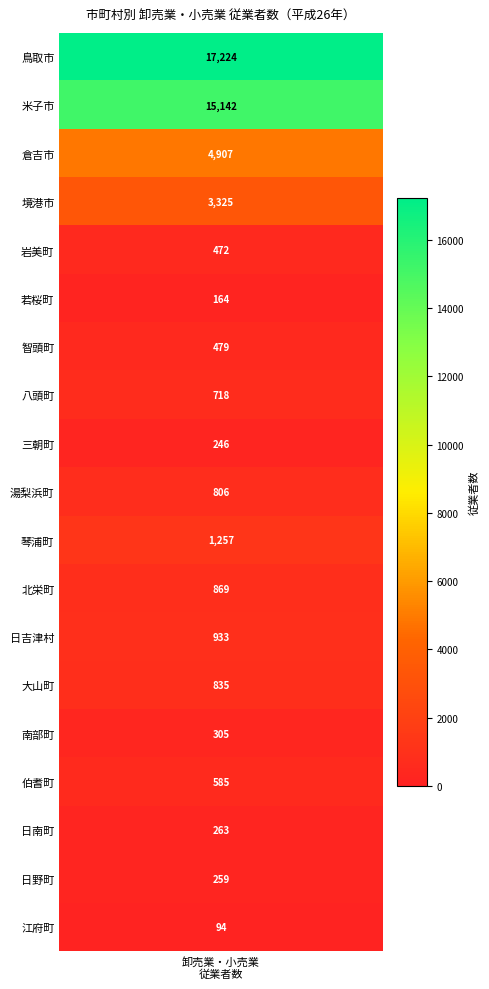

Read the value at 倉吉市, to the nearest 10.

4910